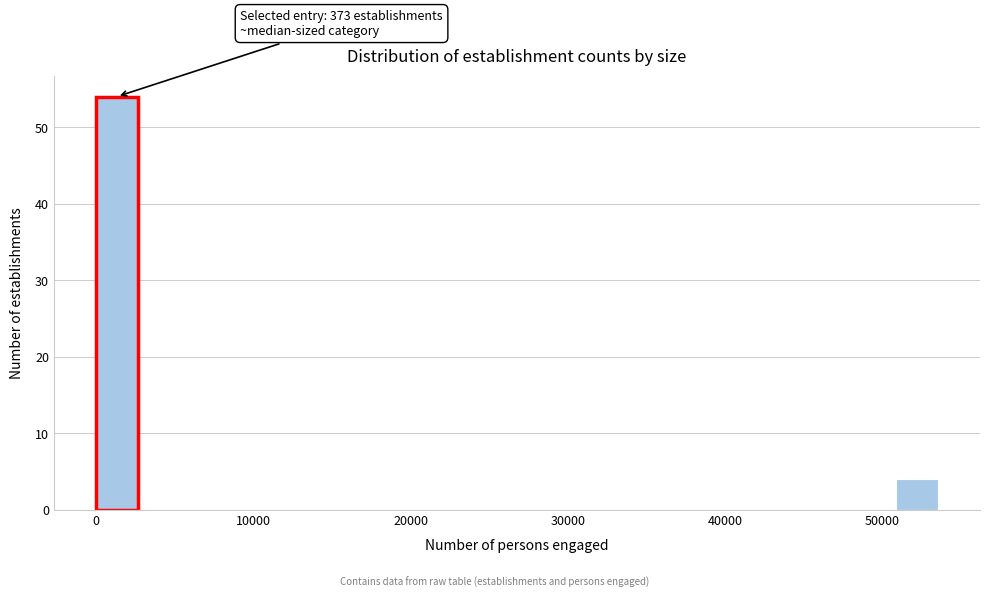

Around what value on the x-axis is the tallest bar? Give the approximate position of its centre, as read against the axis.

1000